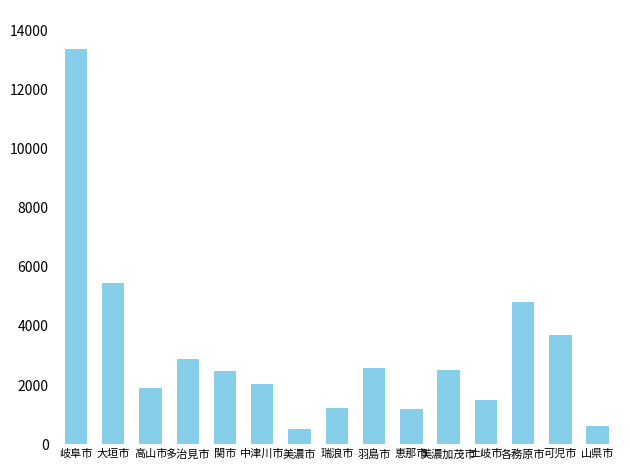

Where does the data first go above 2463?

岐阜市